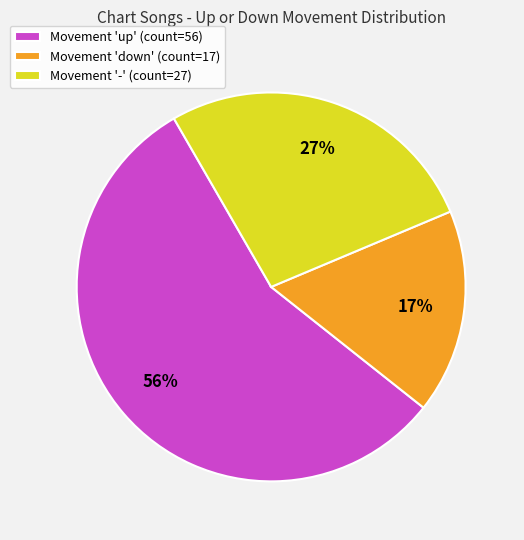

To the nearest percent, what percentage of the pie is Movement '-' (count=27)?

27%